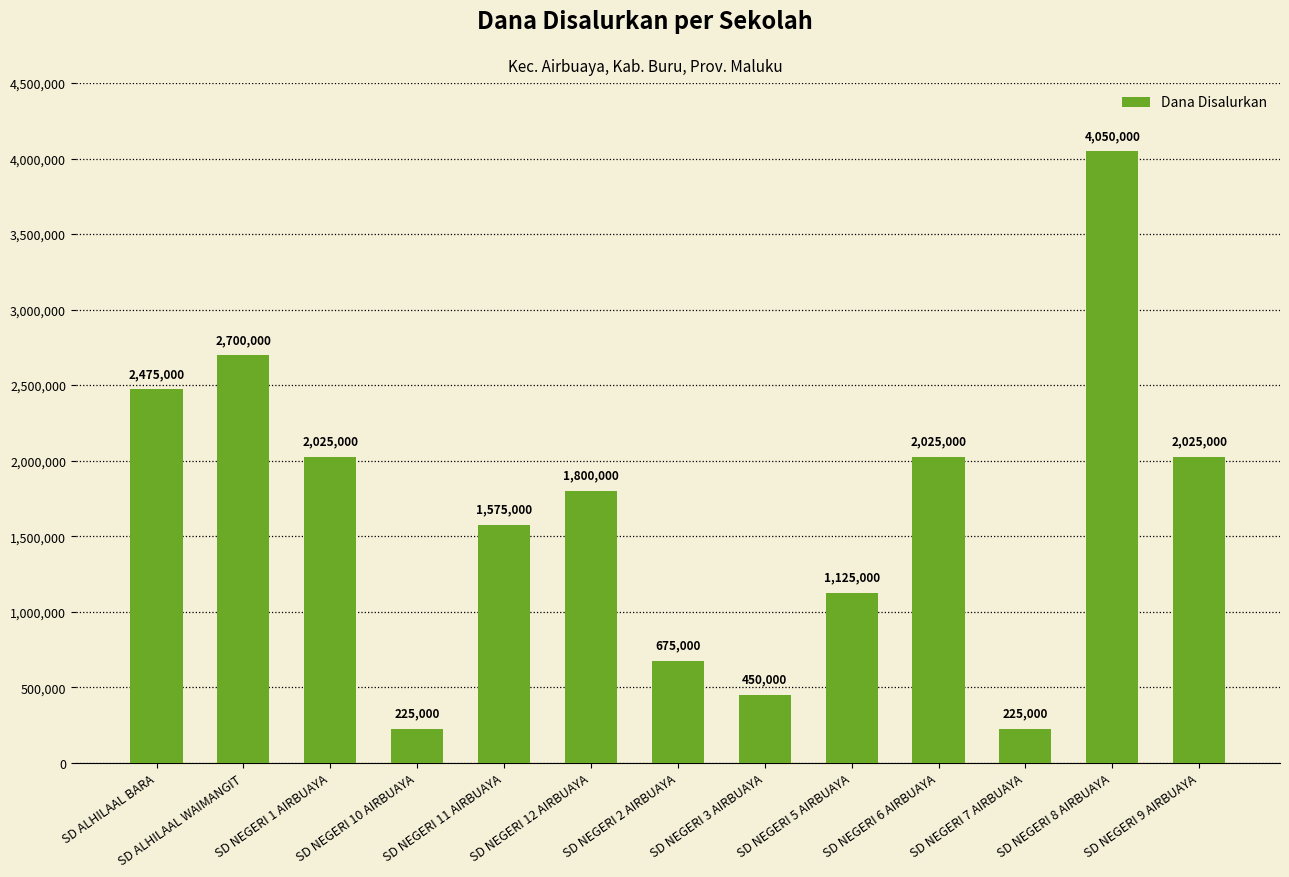

What is the smallest value displayed?

225000